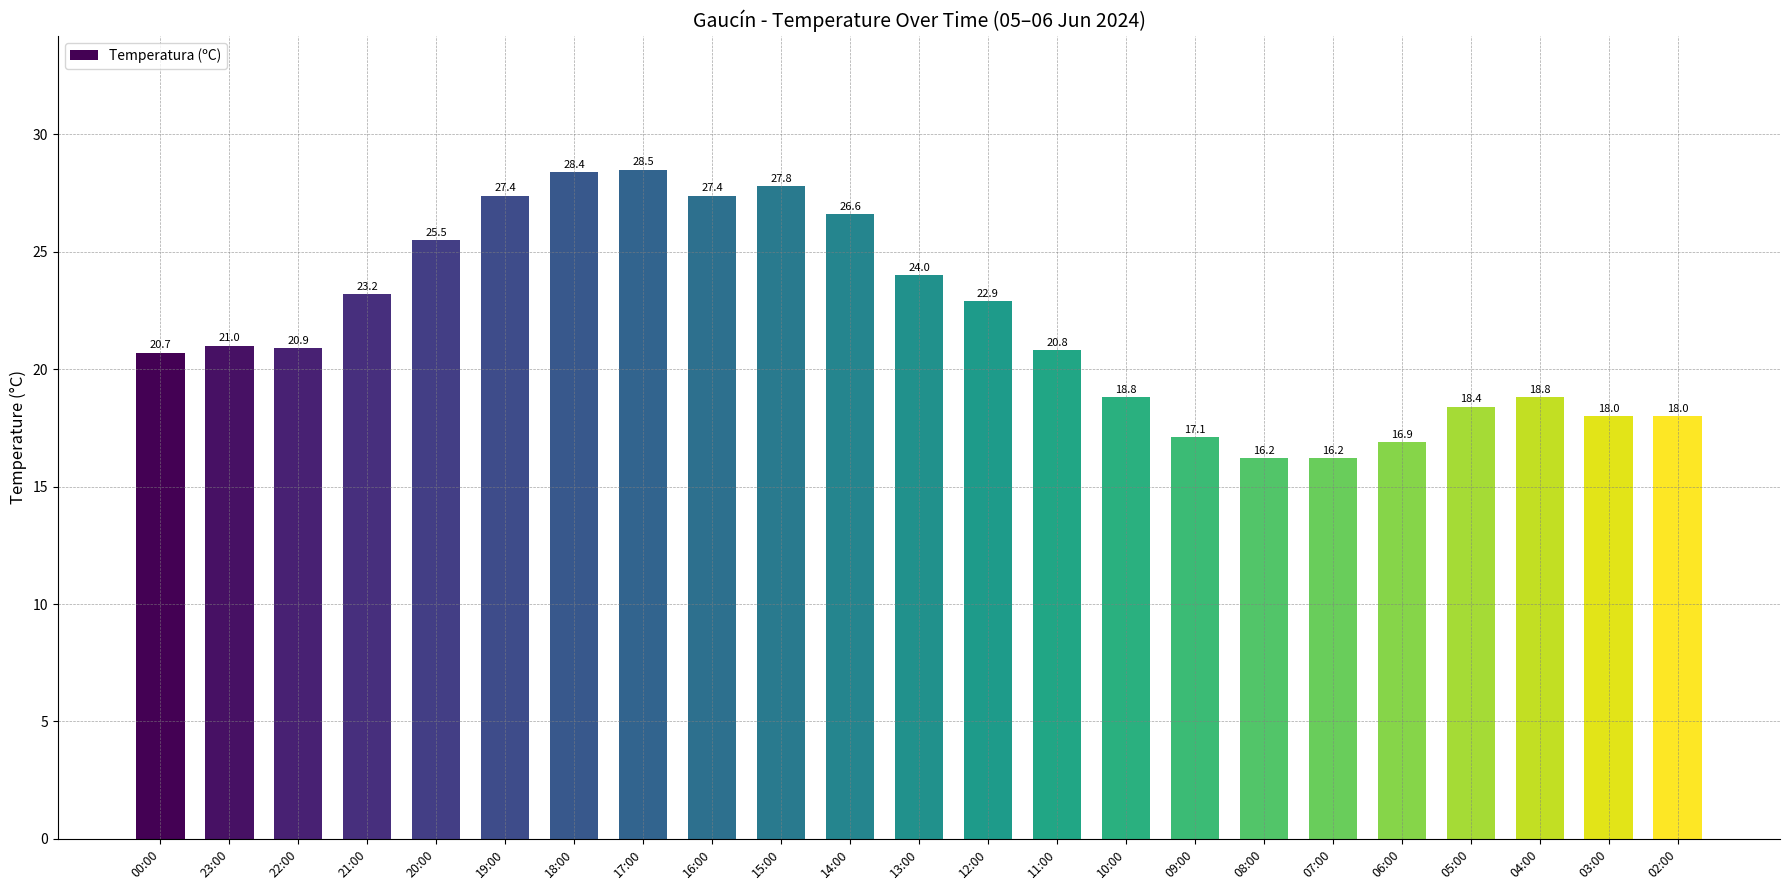

How many data points are less than 20?

9